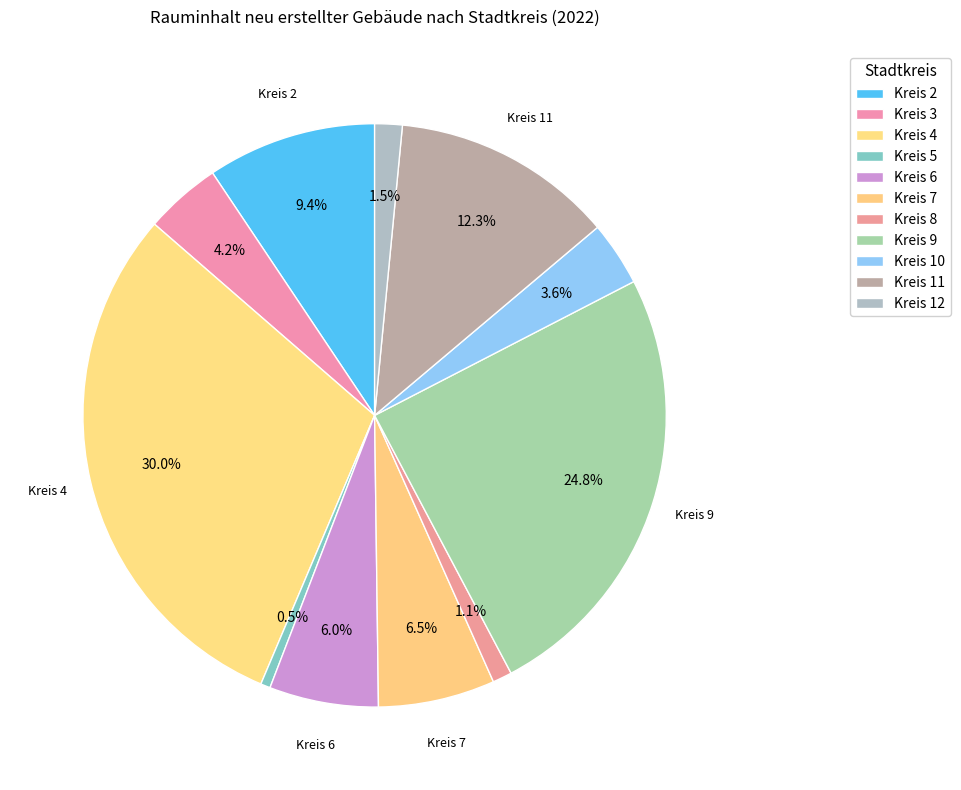

How many segments does this pie chart have?

11